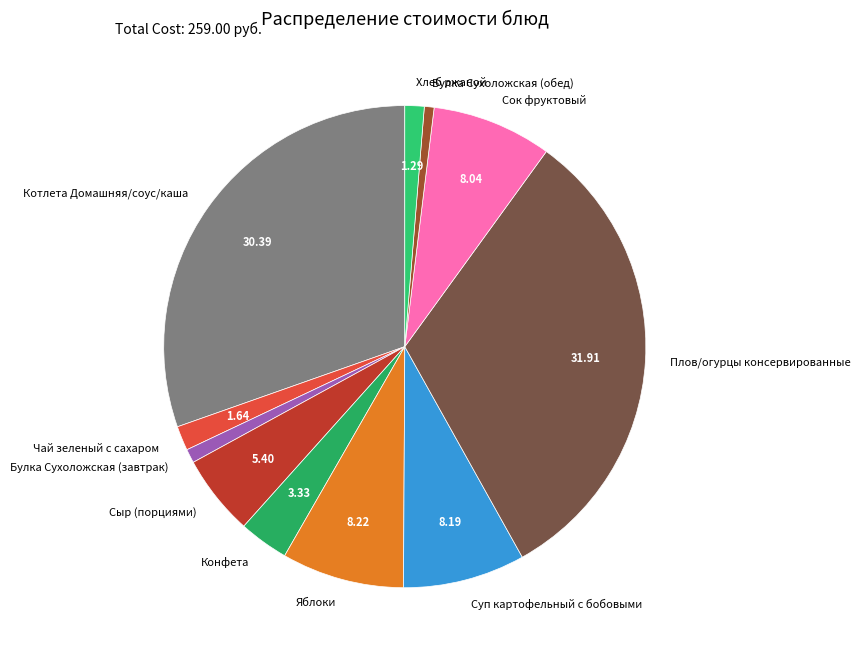

How many segments does this pie chart have?

11